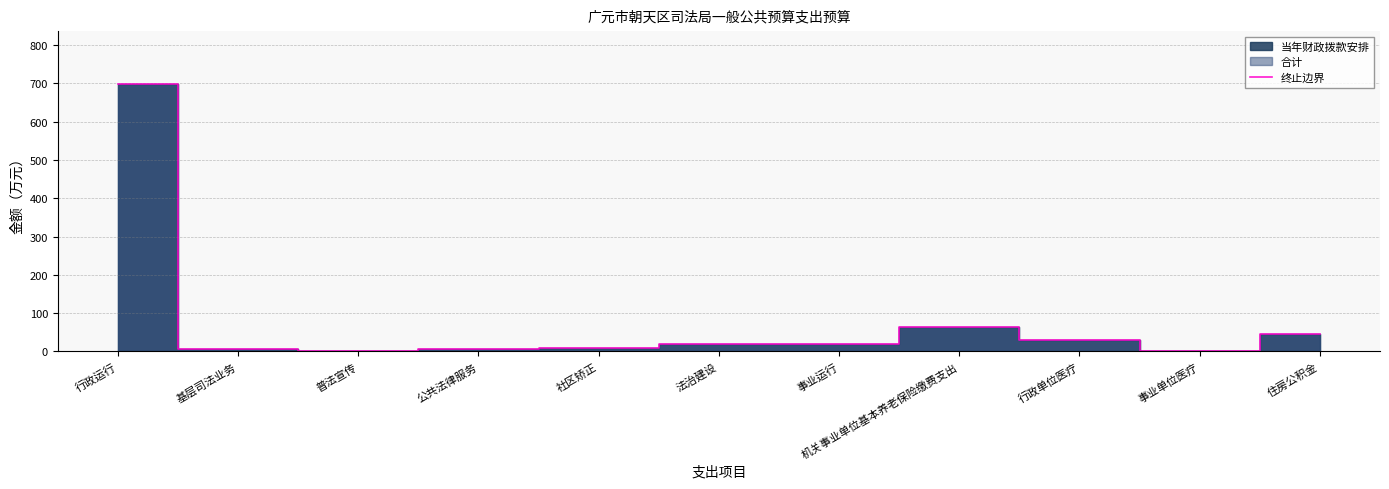

Rank the categories by value from highest to lowest.

行政运行, 机关事业单位基本养老保险缴费支出, 住房公积金, 行政单位医疗, 事业运行, 法治建设, 社区矫正, 公共法律服务, 基层司法业务, 普法宣传, 事业单位医疗